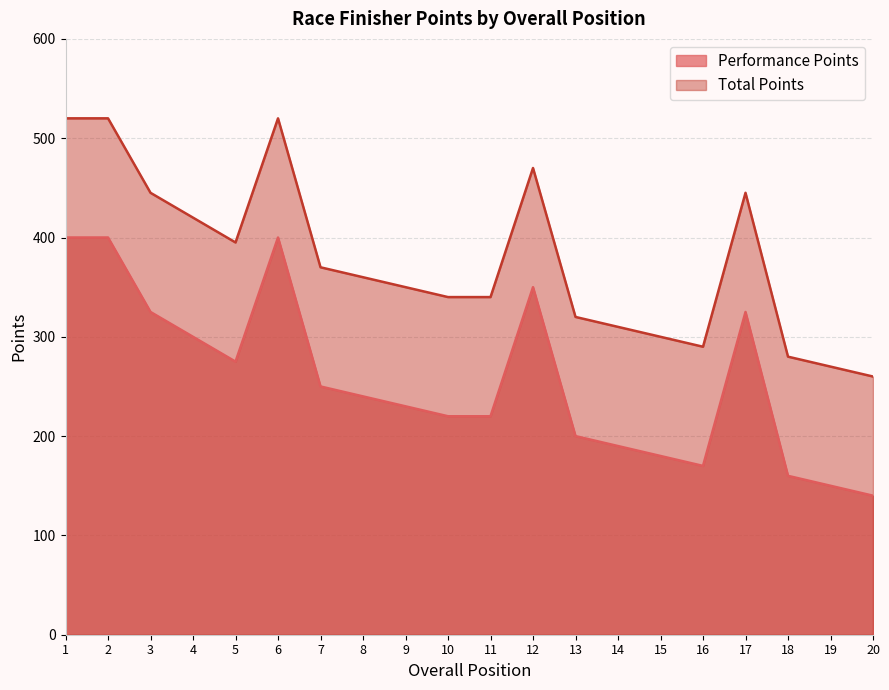

At which category is the sum across all series the highest?

1